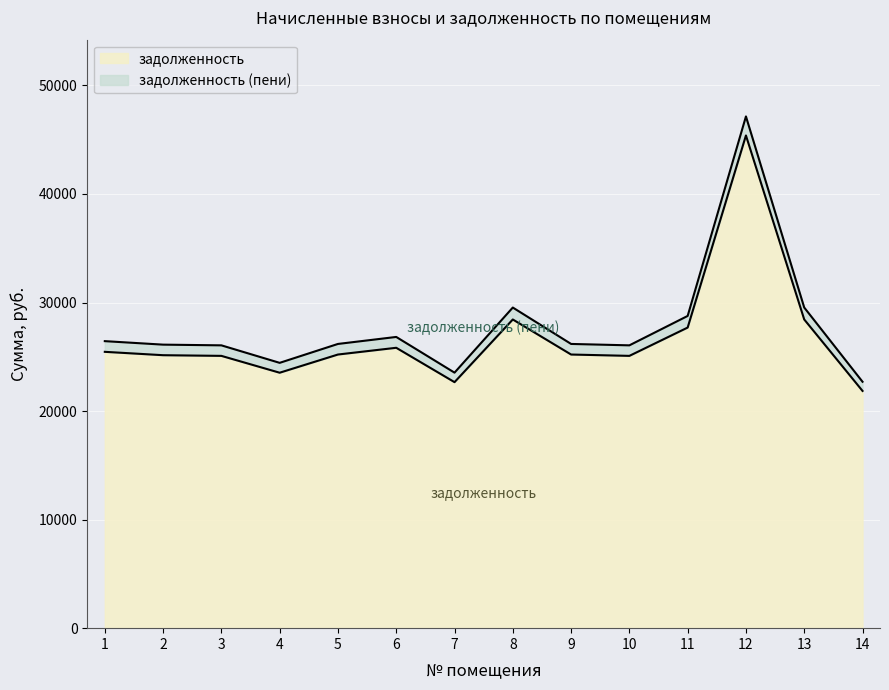

Reading left to right, extract all data points from this chart.

задолженность: 1=25456.1	2=25145.8	3=25083.6	4=23531.3	5=25207.7	6=25828.6	7=22662.2	8=28436.4	9=25207.7	10=25083.6	11=27691.2	12=45386.4	13=28436.4	14=21854.9
задолженность (пени): 1=26440.1	2=26117.8	3=26053.2	4=24440.9	5=26182.1	6=26827.0	7=23538.2	8=29535.6	9=26182.1	10=26053.2	11=28761.6	12=47140.8	13=29535.6	14=22699.7